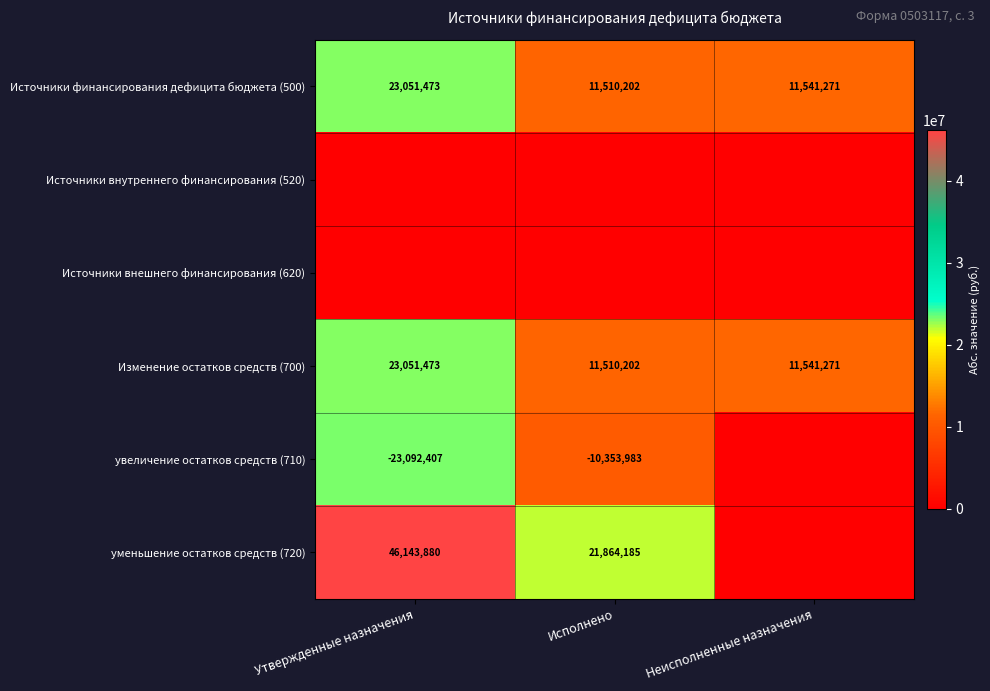

List the labels in order of Изменение остатков средств (700) value, largest first.

Утвержденные назначения, Неисполненные назначения, Исполнено